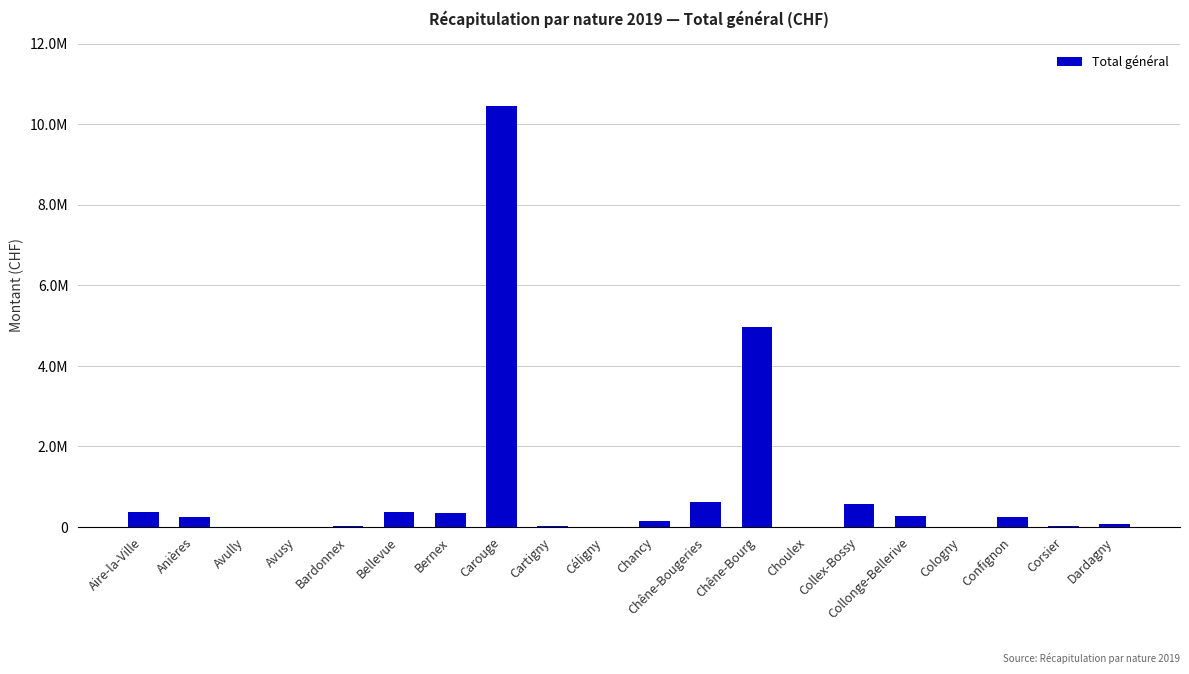

What is the difference between the second highest and minimum values?

4971685.3